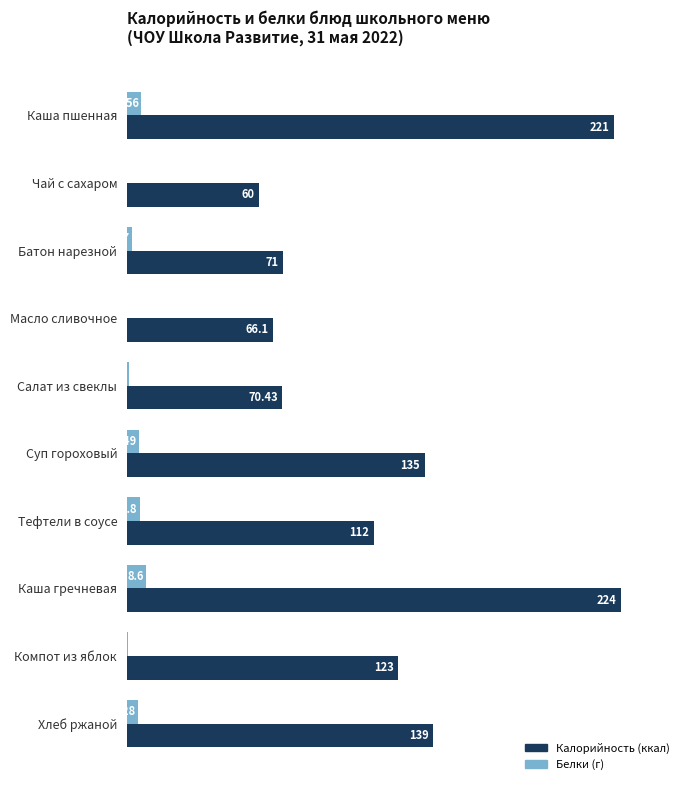

What is the maximum value shown in the chart?

224.0